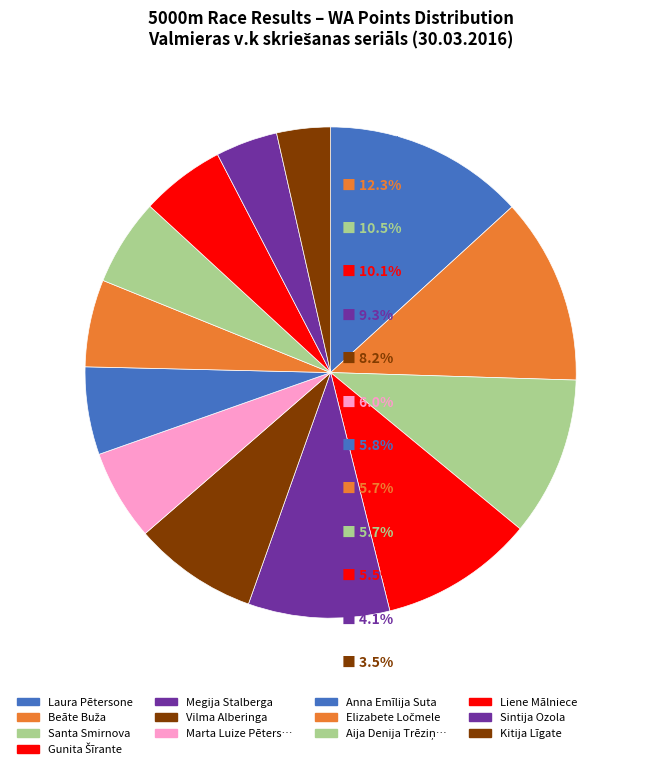

How many segments does this pie chart have?

13